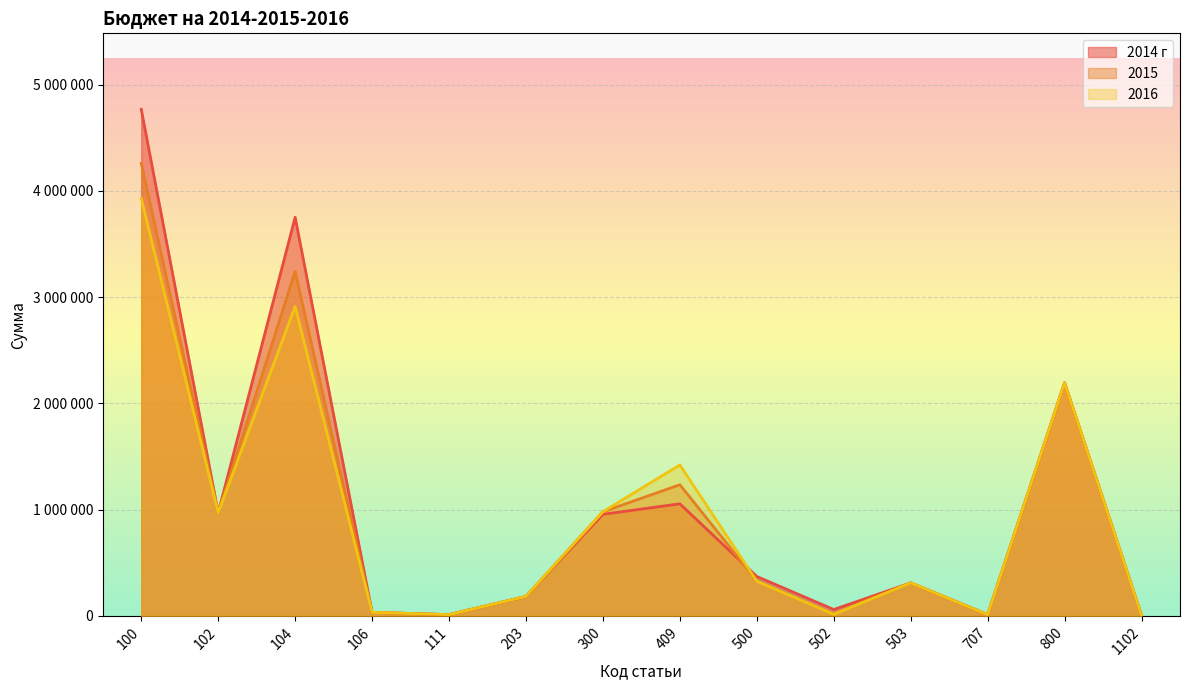

What are all the series names shown in the legend?

2014 г, 2015, 2016